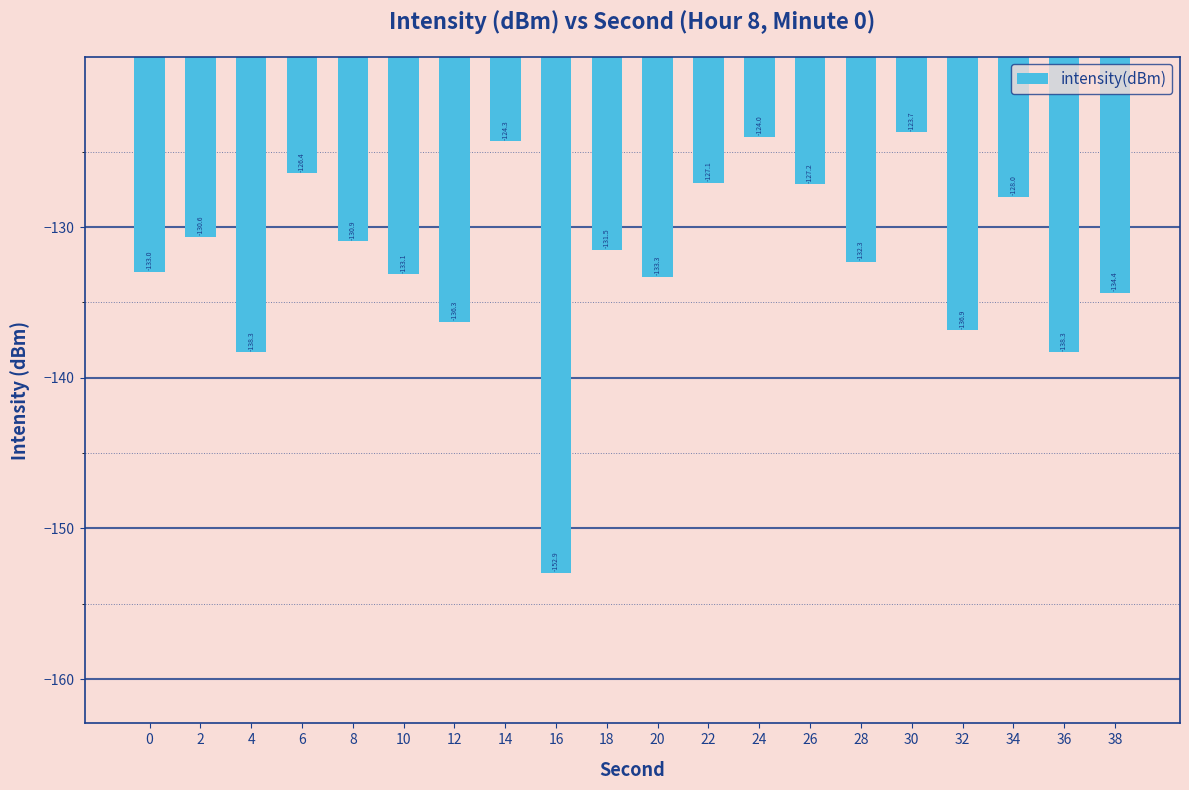

Reading right to left, extract all data points from this chart.

-134.4	-138.3	-128.0	-136.9	-123.7	-132.3	-127.2	-124.0	-127.1	-133.3	-131.5	-152.9	-124.3	-136.3	-133.1	-130.9	-126.4	-138.3	-130.6	-133.0